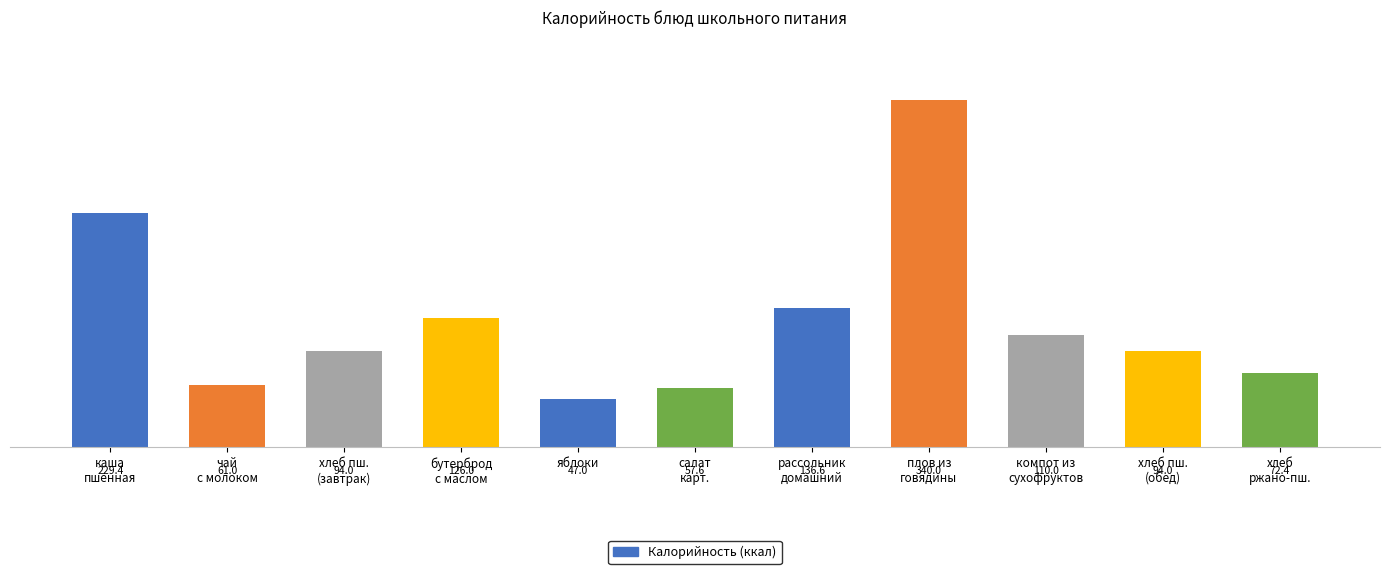

What is the difference between the maximum and minimum values?

293.0